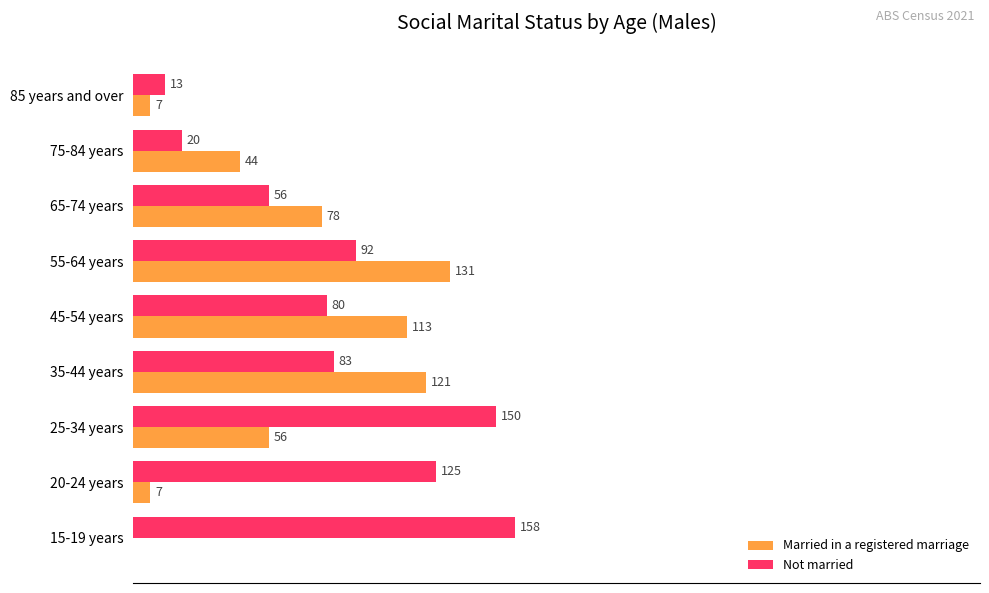

Where is Not married nearest to the value 85?

35-44 years